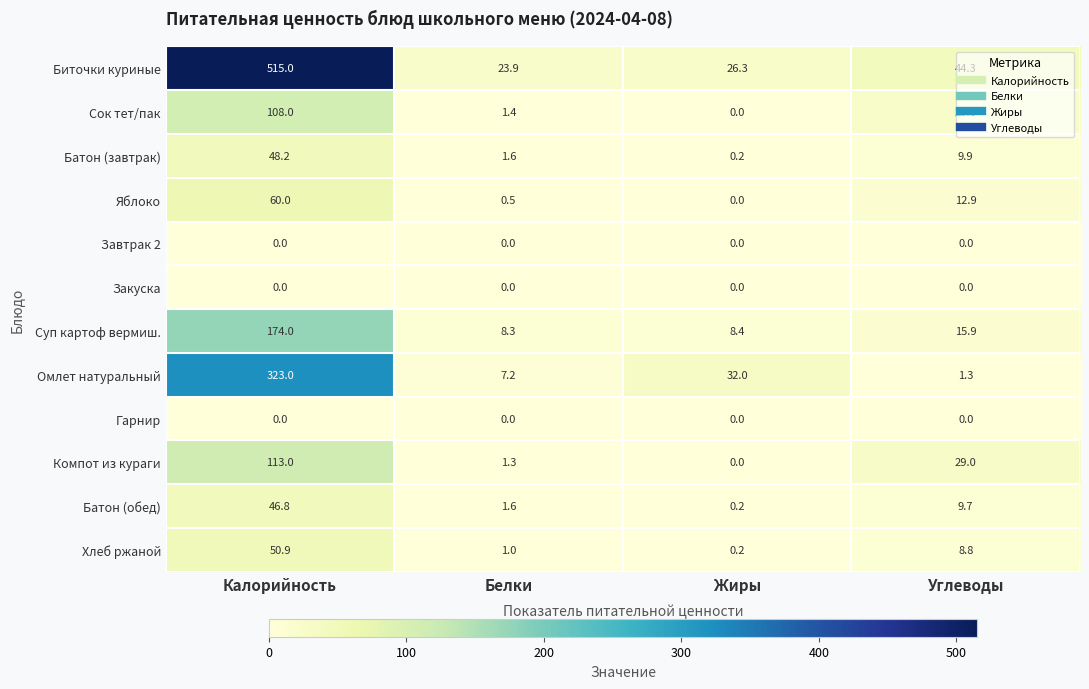

Which series has the largest range (max minus min)?

Биточки куриные